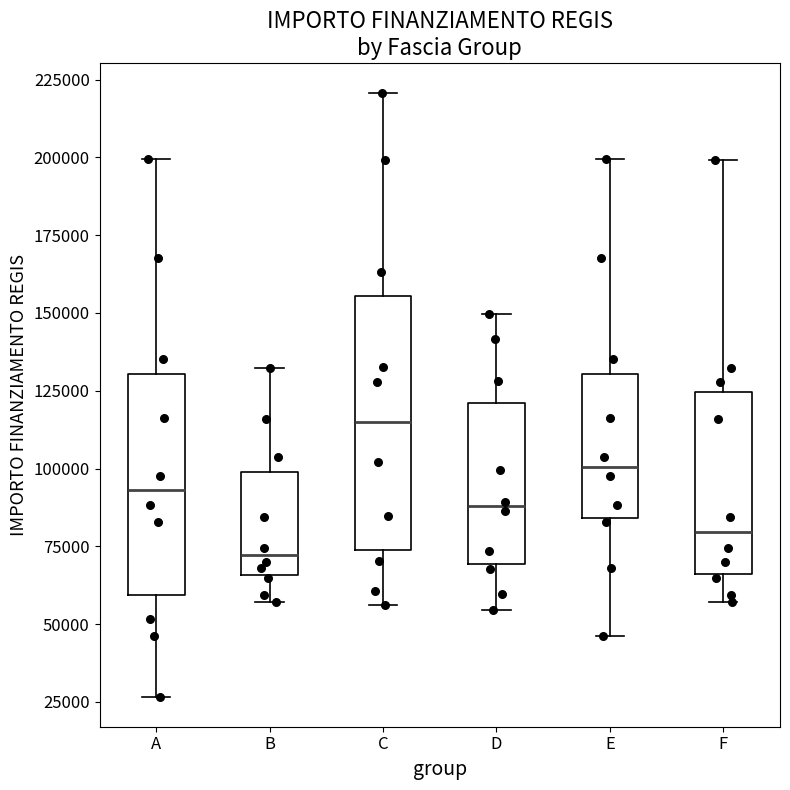

Which box has the highest median line?

C